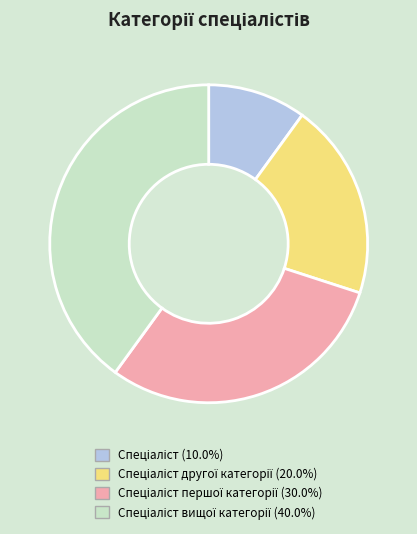

Is there a majority slice in this chart?

No